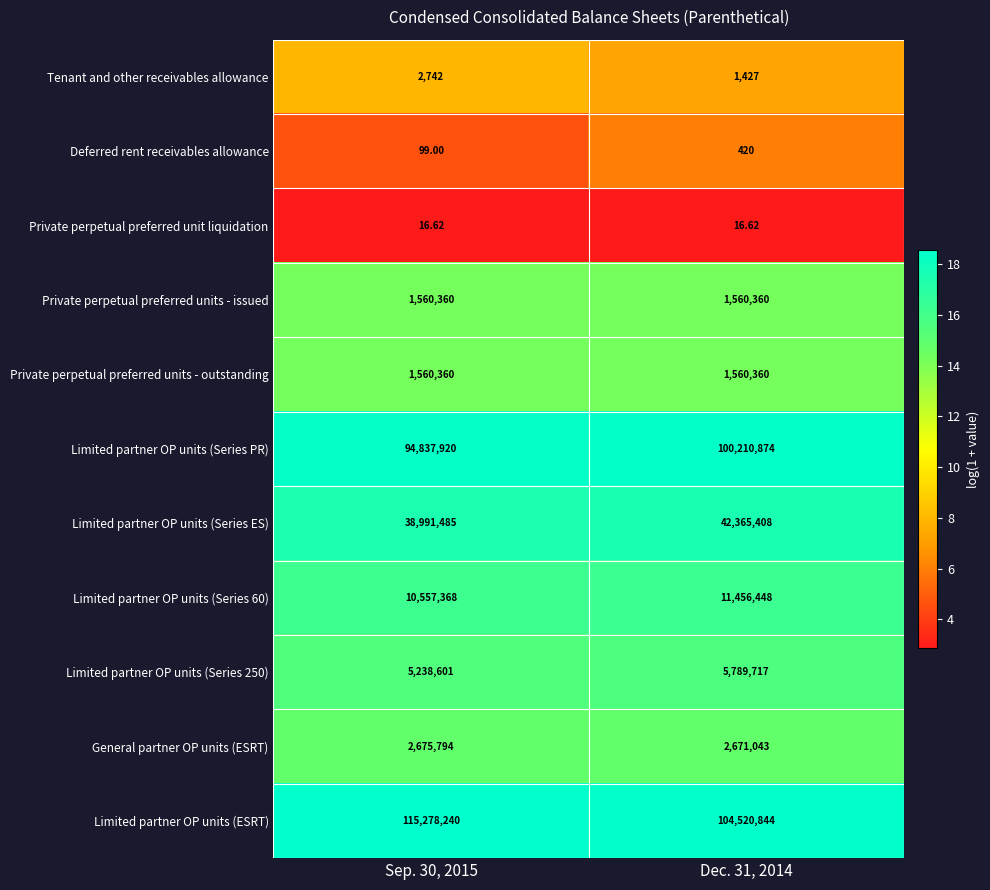

Which series has the largest total across all categories?

Limited partner OP units (ESRT)